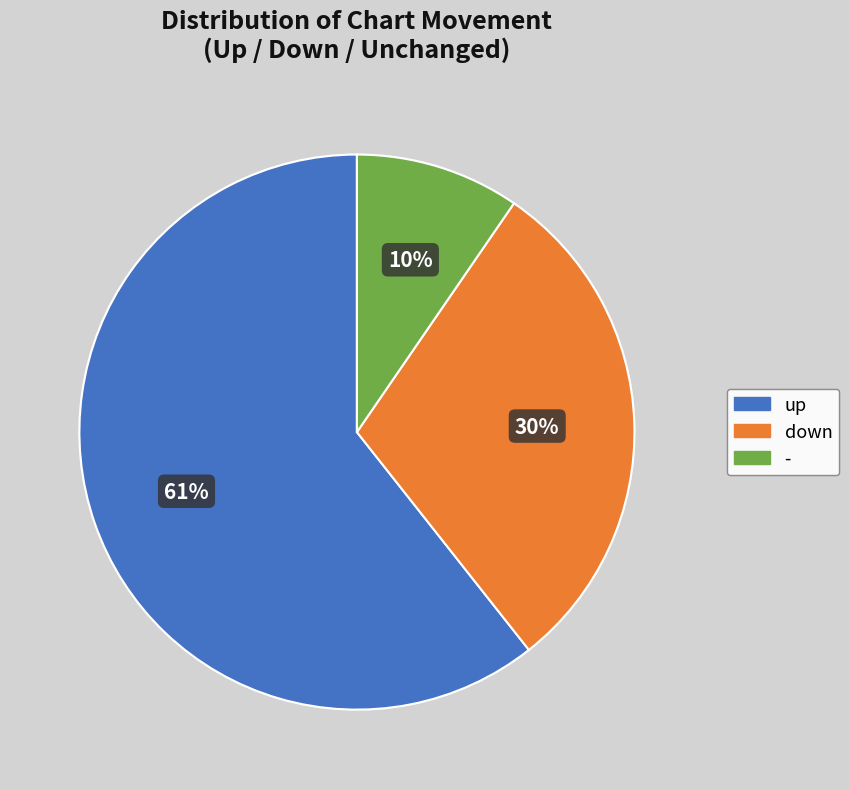

How many slices are in this pie chart?

3